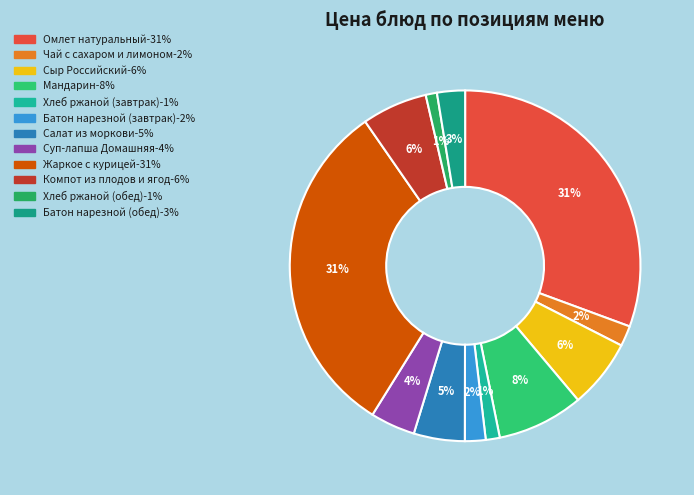

Is it true that Мандарин is 1% of the pie?

False